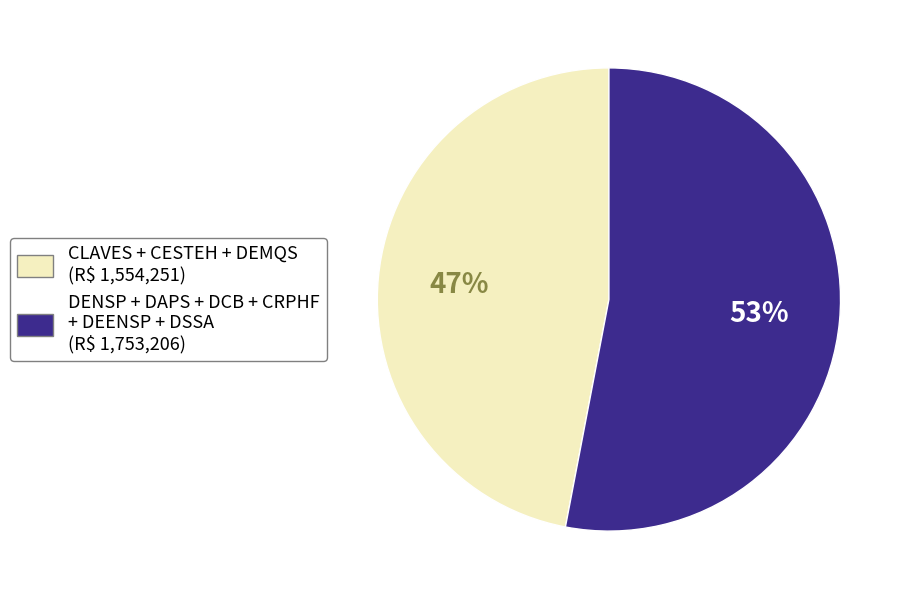

To the nearest percent, what is the average slice percentage?

50%